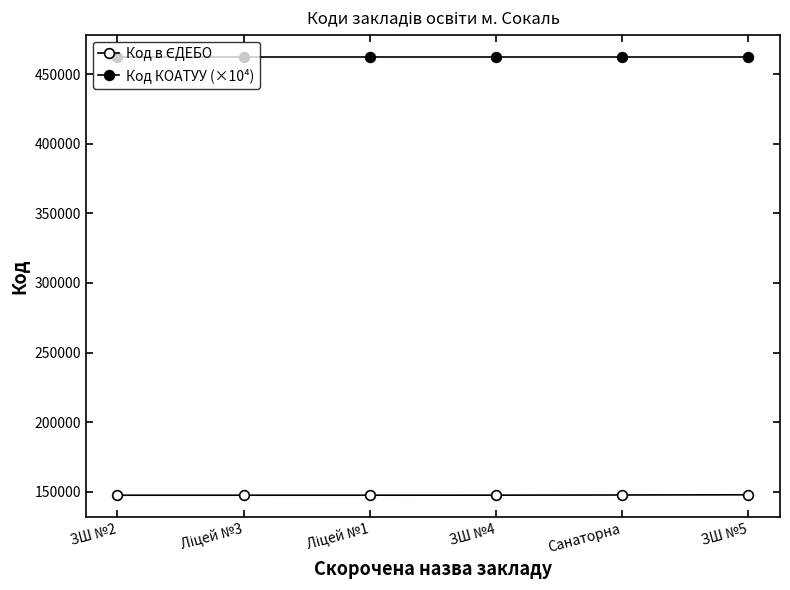

Which series has the largest total across all categories?

Код КОАТУУ (×10⁴)